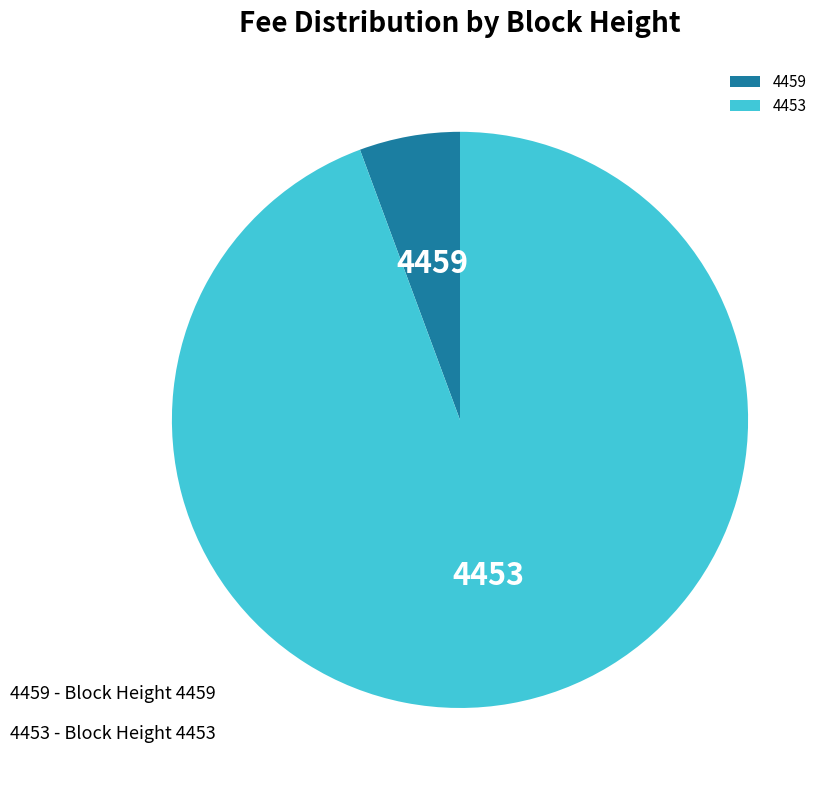

Do 4459 and 4453 together represent more than half of the pie?

Yes